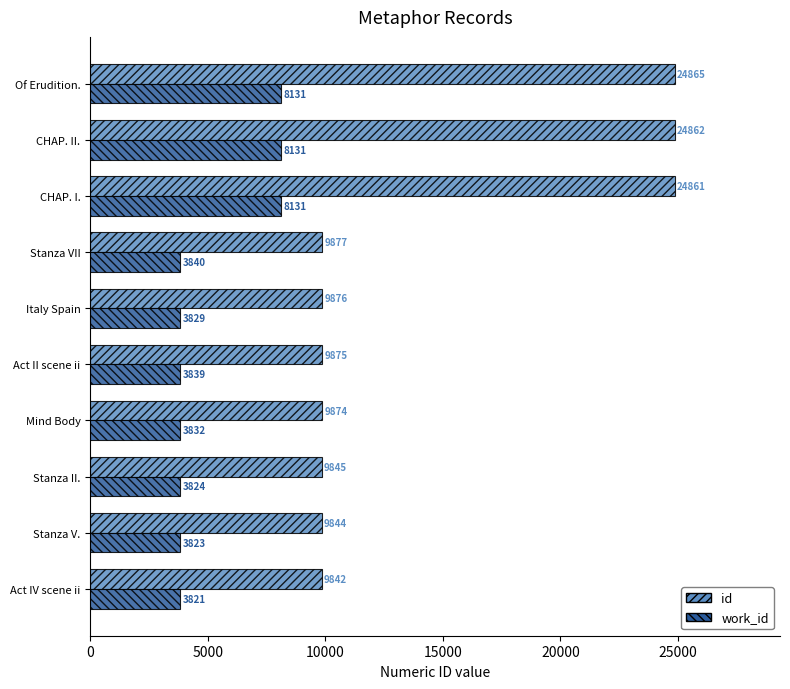

List the series in order of their overall mean, lowest first.

work_id, id